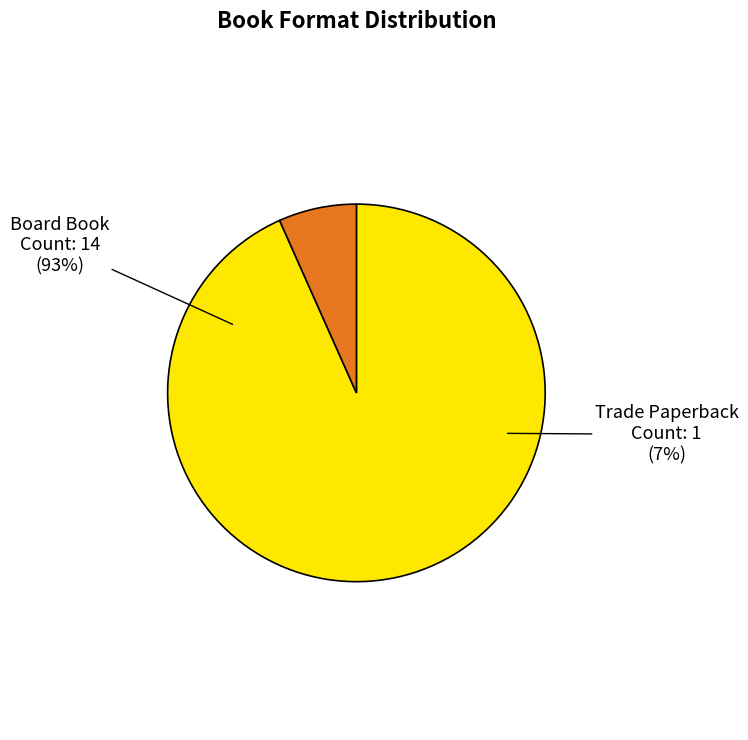

Is it true that Trade Paperback is 1% of the pie?

False